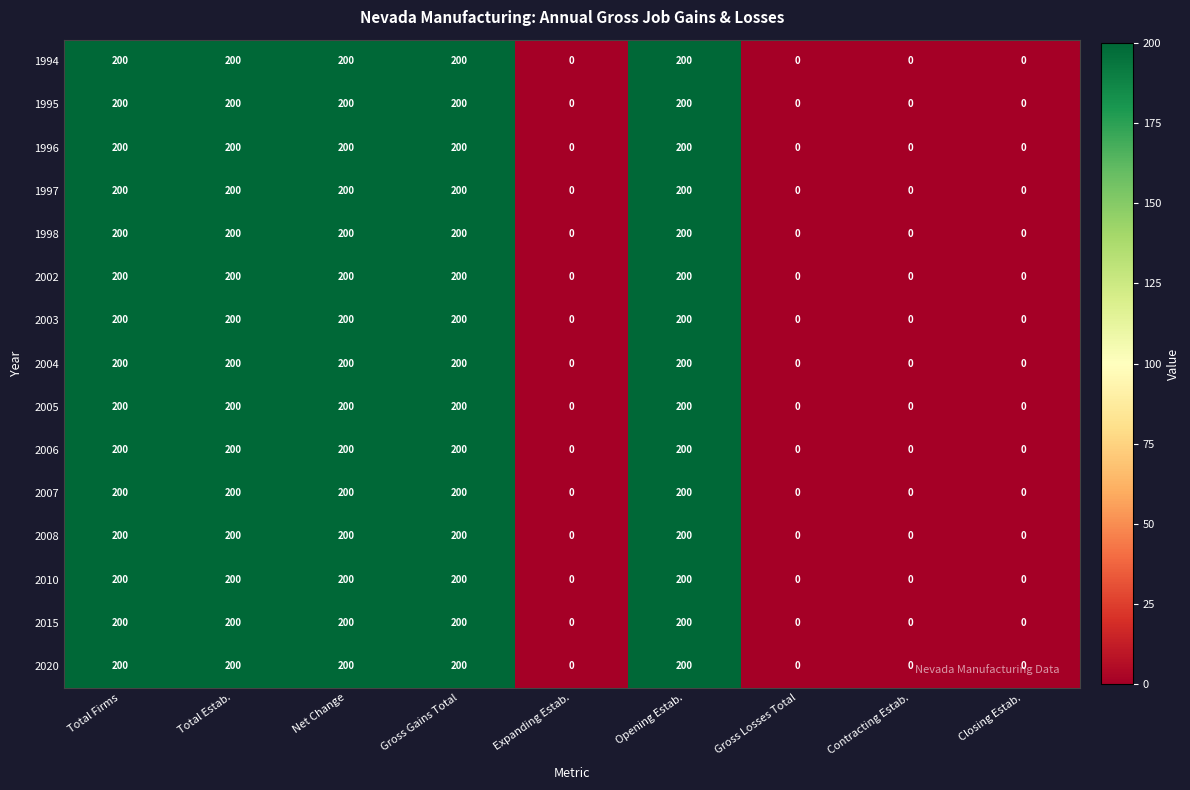

What is the average value of the 1996 series?

111